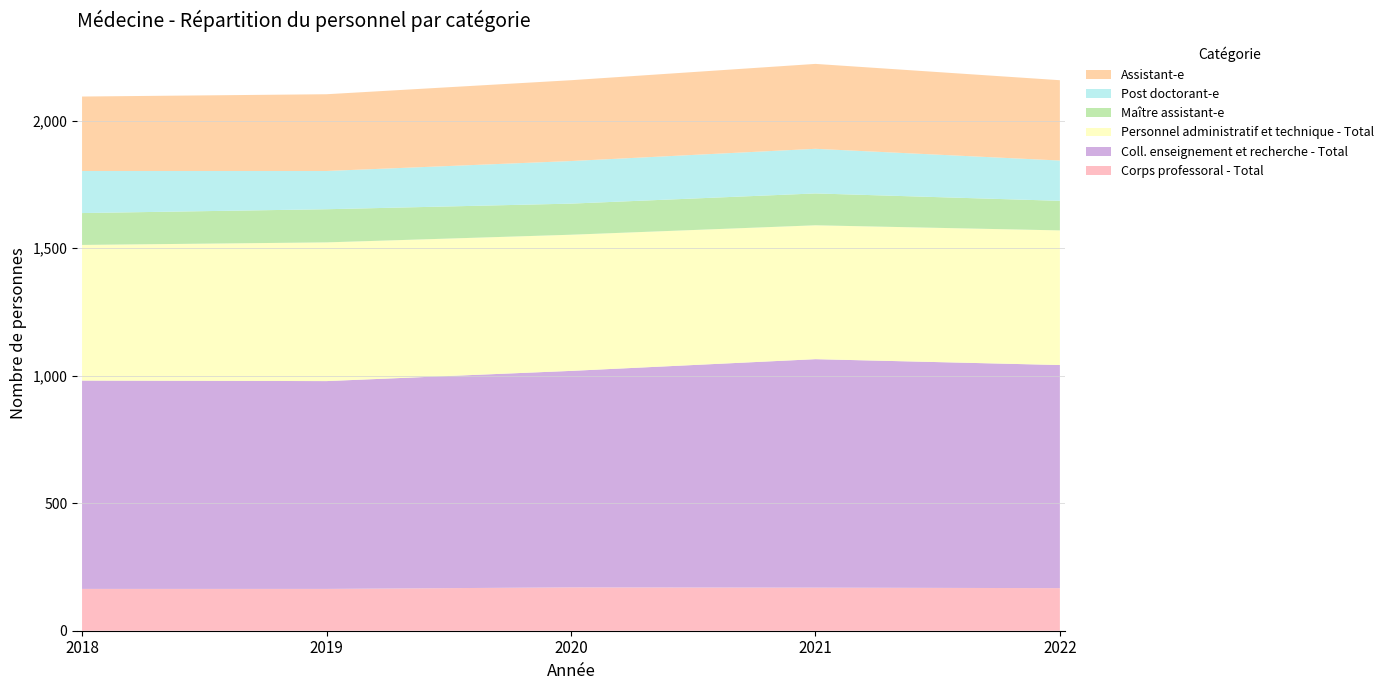

Reading right to left, what are all the values shown in this chart?

Corps professoral - Total: 167	169	170	164	164
Coll. enseignement et recherche - Total: 875	896	849	815	817
Personnel administratif et technique - Total: 528	525	534	544	532
Maître assistant-e: 116	125	122	130	125
Post doctorant-e: 158	175	167	150	165
Assistant-e: 315	333	317	301	292